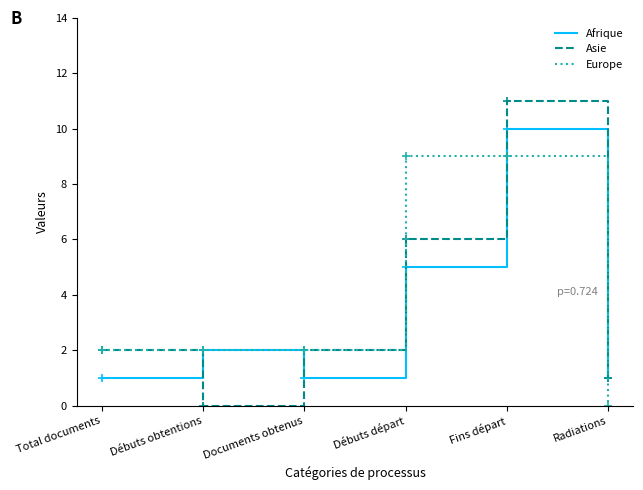

What is the maximum value for Europe?

9